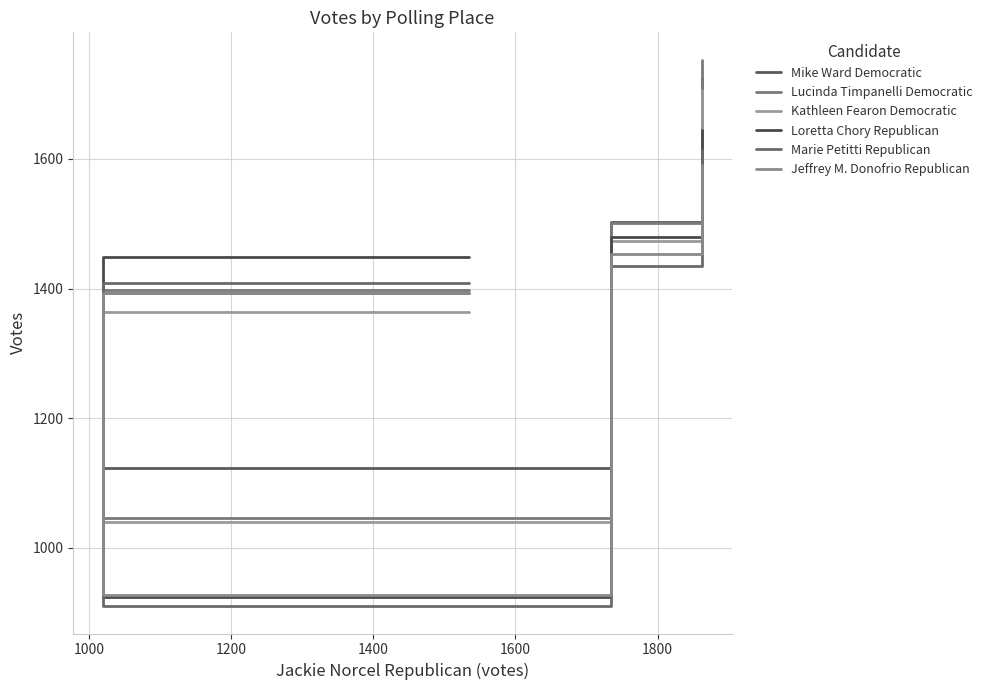

Where is the first local minimum for Marie Petitti Republican?

1000